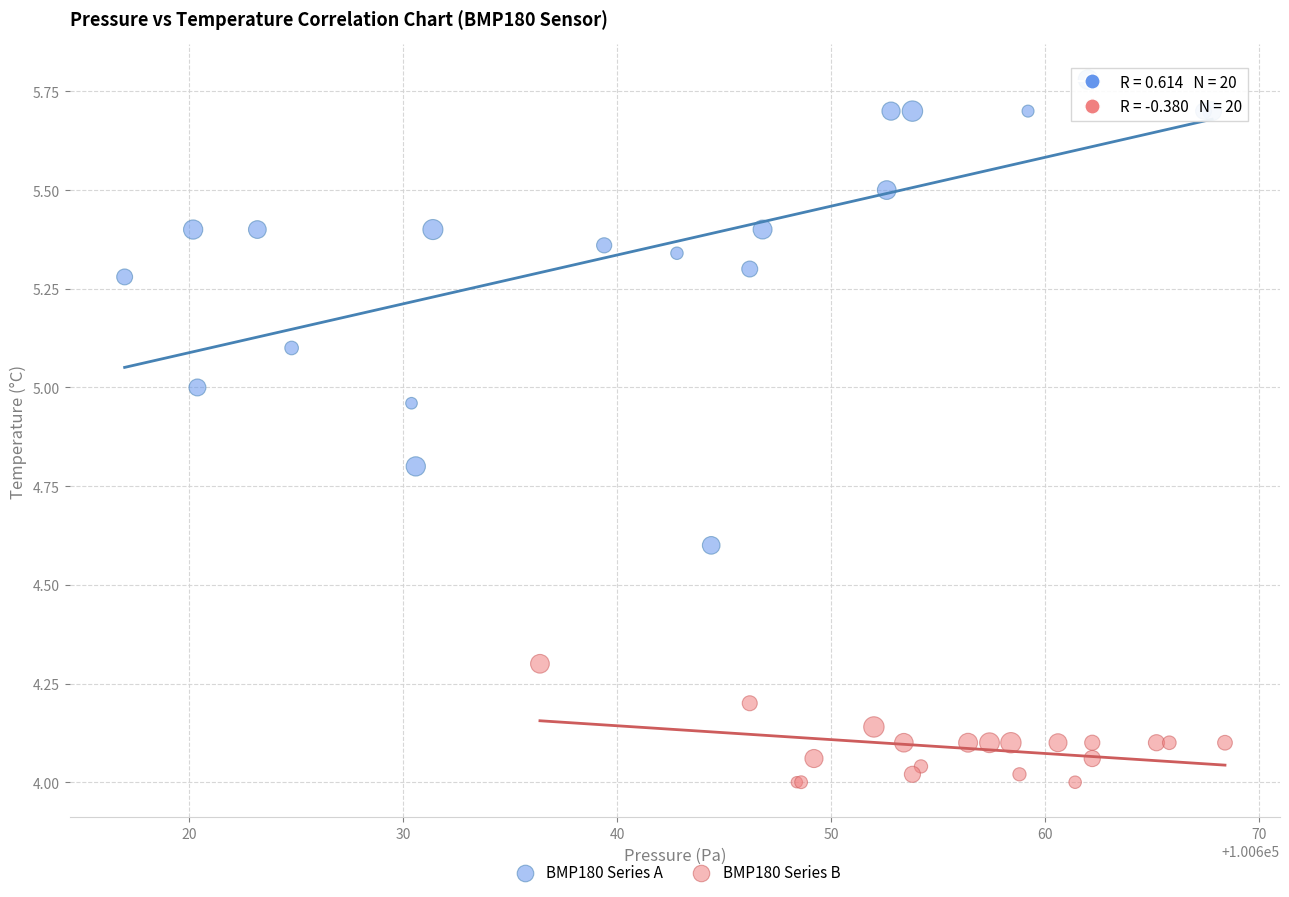

Which series reaches the minimum Y coordinate?

BMP180 Series B